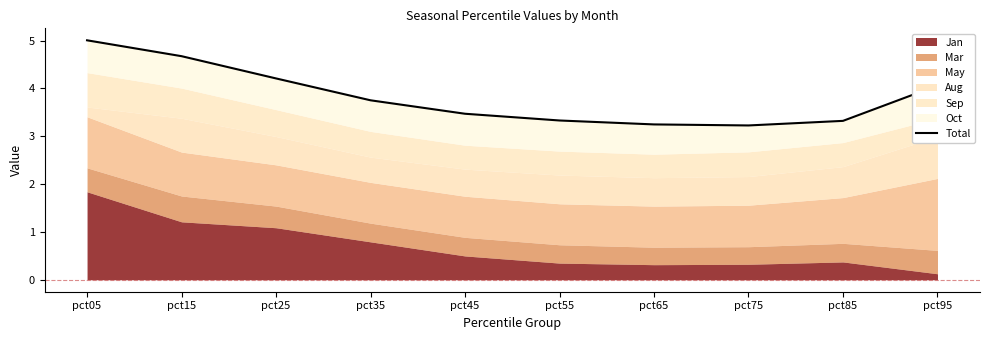

What is the ratio of the value at pct25 to the value at pct35?

1.1